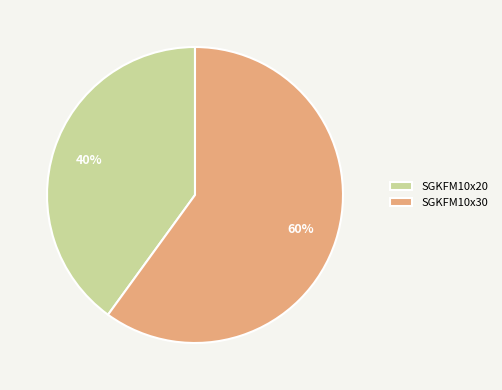

To the nearest percent, what portion does SGKFM10x30 represent?

60%